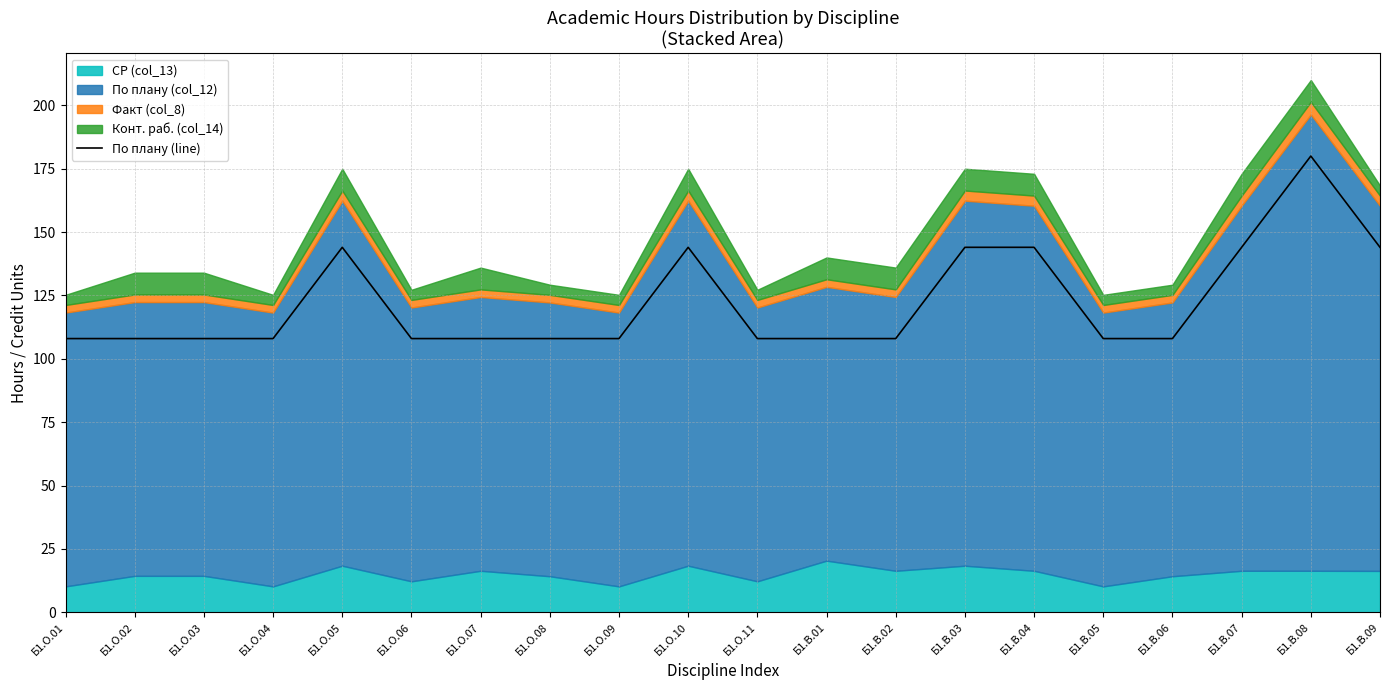

What is the difference between the maximum and minimum values?

72